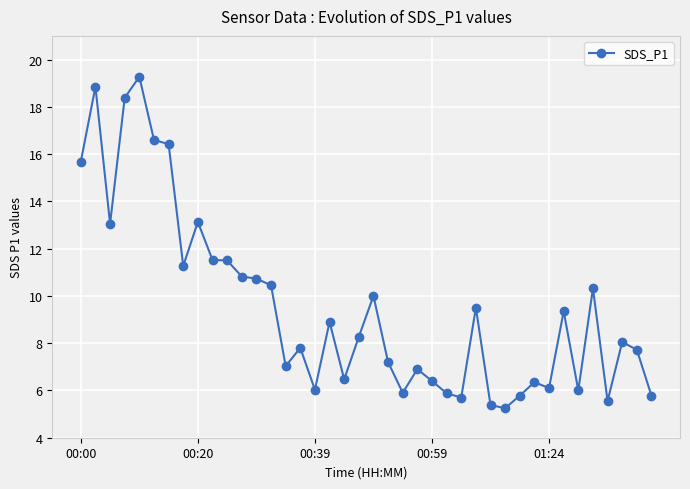

How many data points does each series have?

40